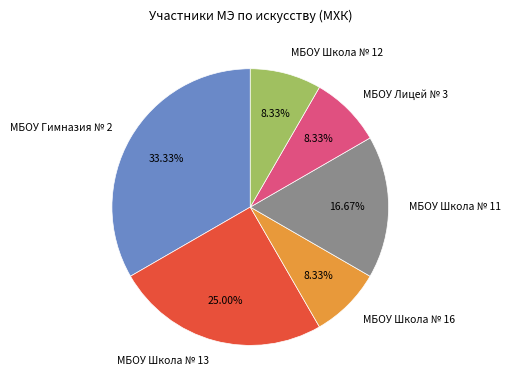

True or false: МБОУ Школа № 12 accounts for 17% of the total.

False